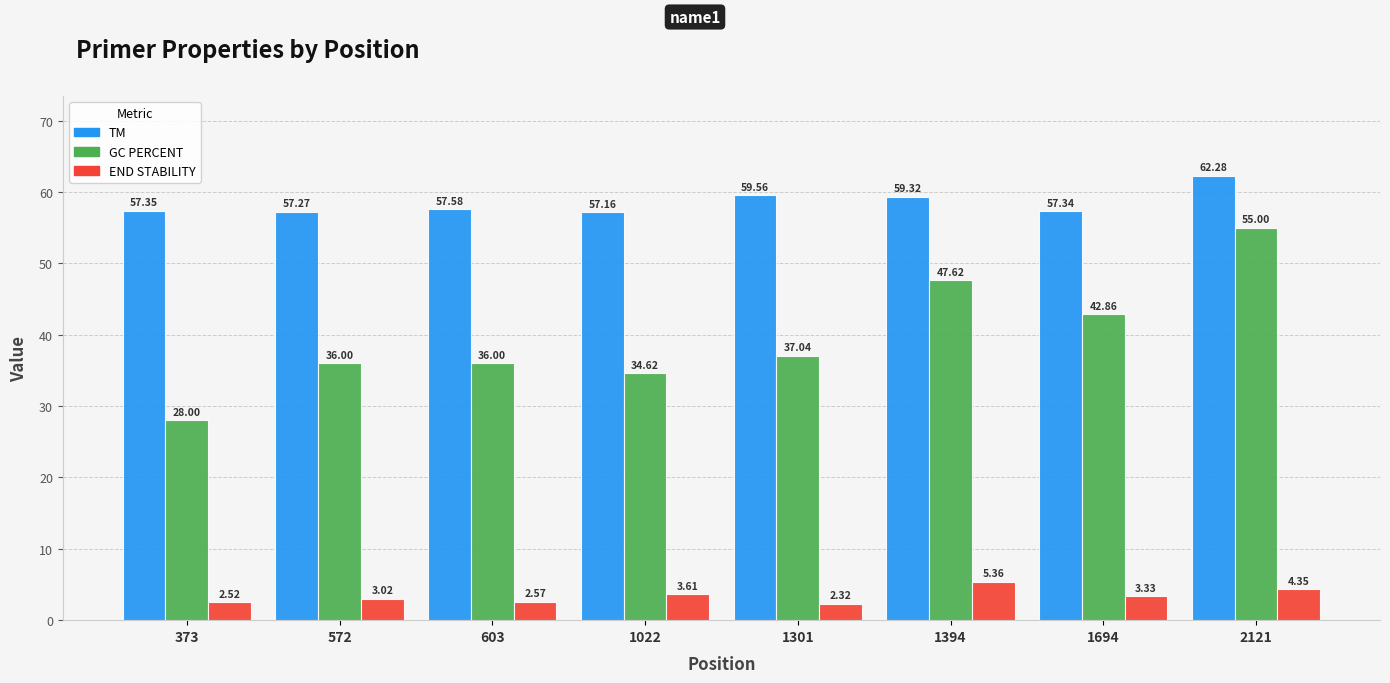

What is the total value across all series at 1694?

103.5